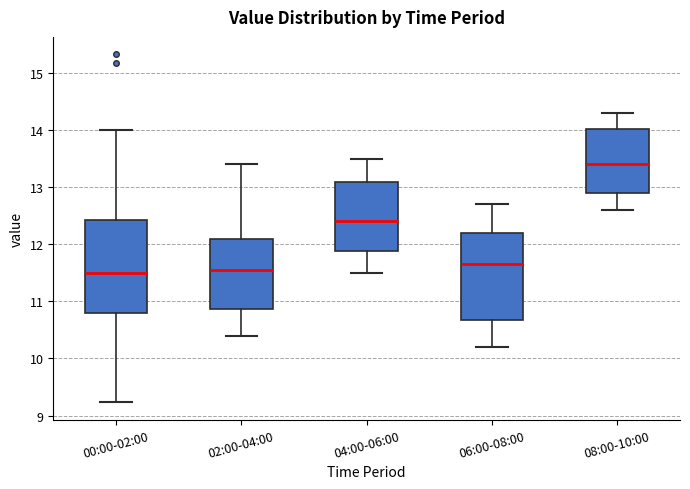

Reading left to right, read every box against the y-axis: the position of its median line, the range the box covers, and the ends of its whiskers. The values are not printed on the chart, so give them approximately, as read against the axis.

00:00-02:00: median 11.5, box 10.8 to 12.4, whiskers 9.2 to 14.0
02:00-04:00: median 11.6, box 10.9 to 12.1, whiskers 10.4 to 13.4
04:00-06:00: median 12.4, box 11.9 to 13.1, whiskers 11.5 to 13.5
06:00-08:00: median 11.7, box 10.7 to 12.2, whiskers 10.2 to 12.7
08:00-10:00: median 13.4, box 12.9 to 14.0, whiskers 12.6 to 14.3